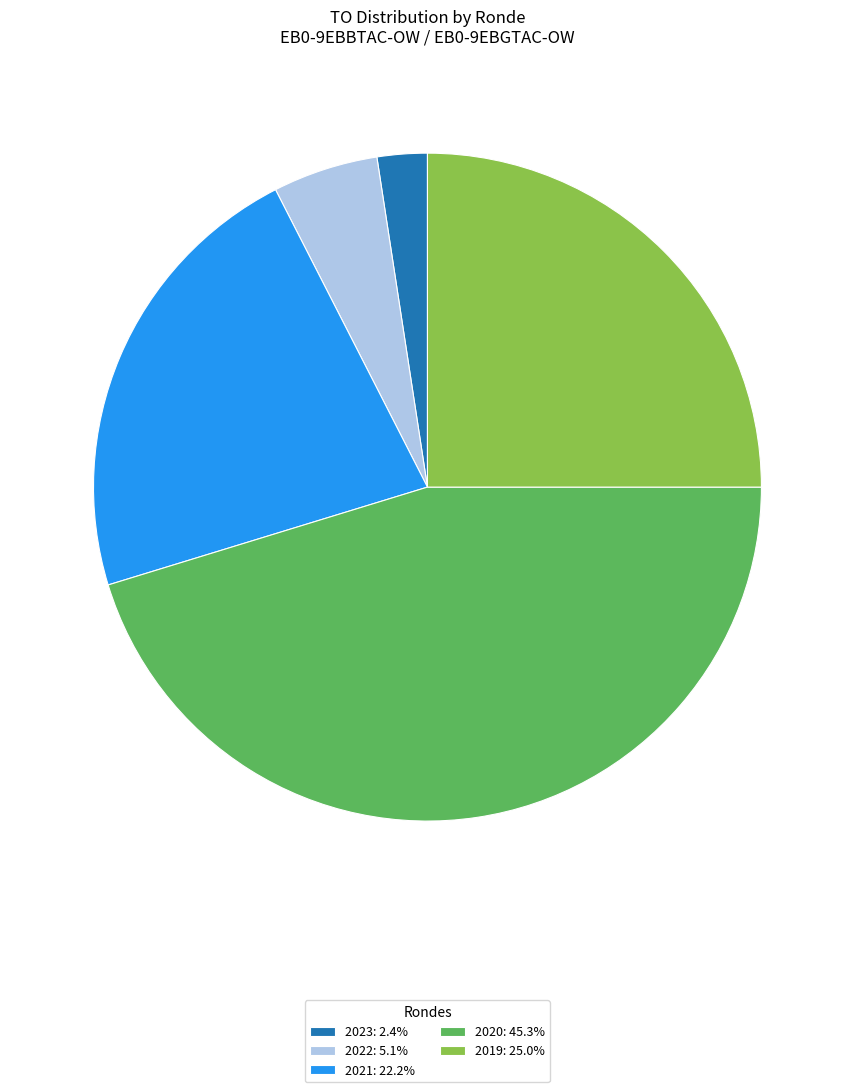

Does 2023: 2.4% represent more than half of the total?

No